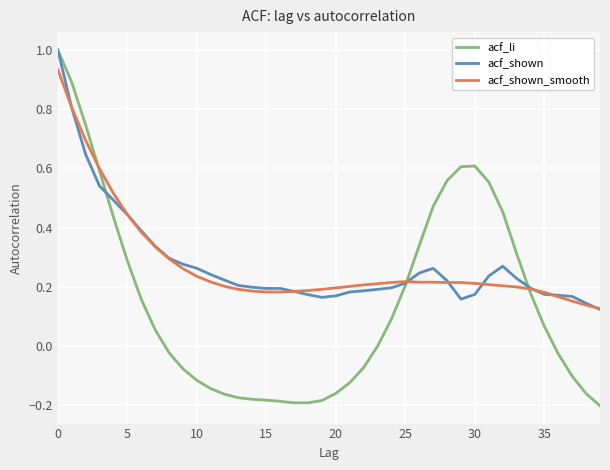

How many distinct data groups are displayed?

3